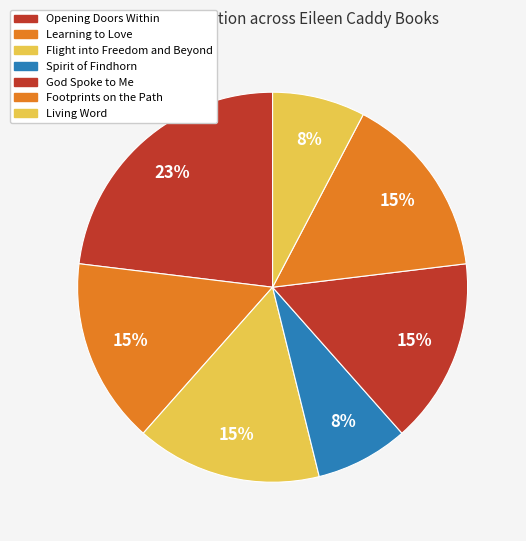

What is the change in value from Opening Doors Within to Flight into Freedom and Beyond?

-1